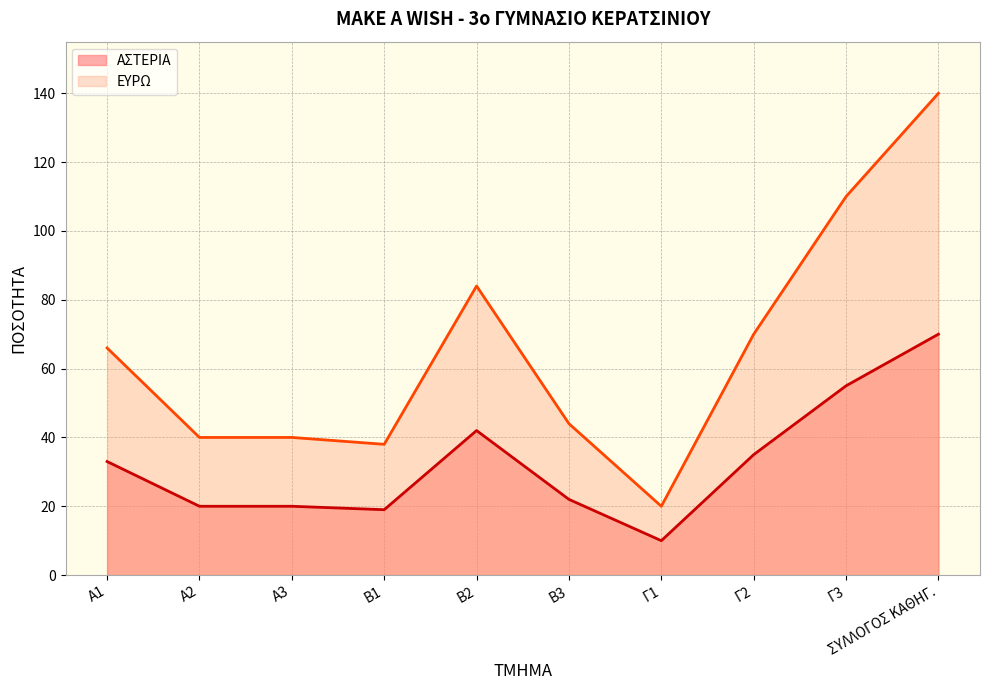

List the series in order of their peak value, lowest first.

ΑΣΤΕΡΙΑ, ΕΥΡΩ